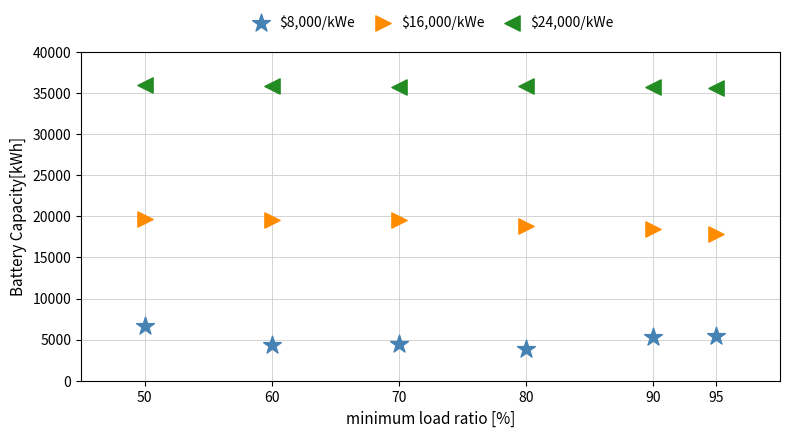

Which series reaches the minimum Y coordinate?

$8,000/kWe